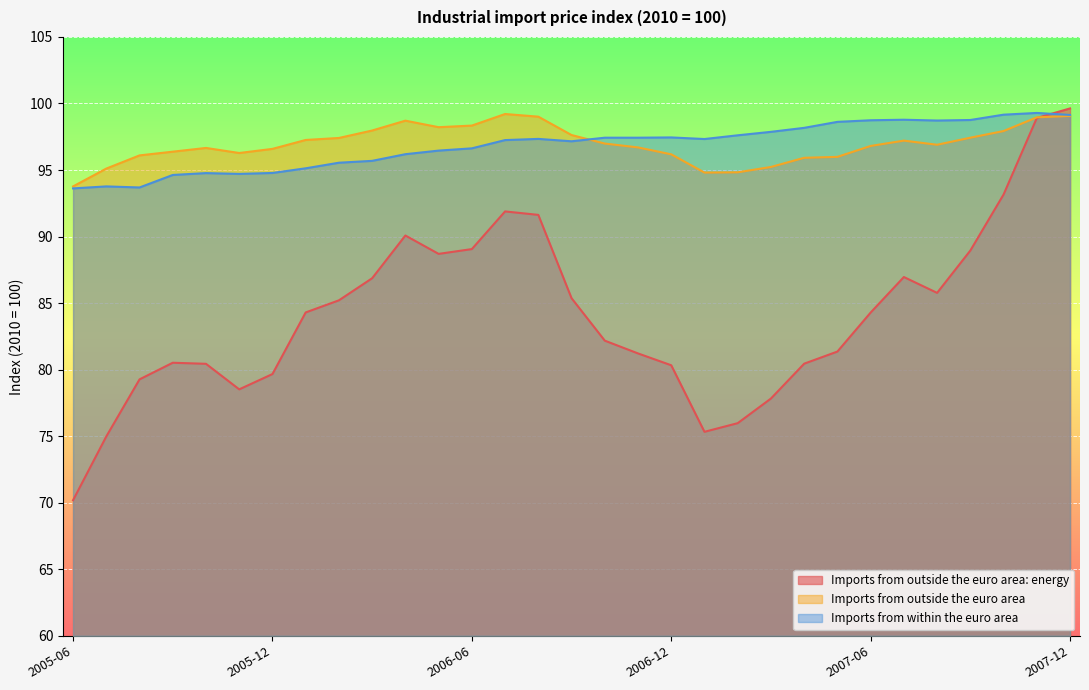

Rank the categories by Imports from within the euro area value from lowest to highest.

2005-06, 2005-08, 2005-07, 2005-09, 2005-11, 2005-10, 2005-12, 2006-01, 2006-02, 2006-03, 2006-04, 2006-05, 2006-06, 2006-09, 2006-07, 2007-01, 2006-08, 2006-10, 2006-11, 2006-12, 2007-02, 2007-03, 2007-04, 2007-05, 2007-08, 2007-06, 2007-09, 2007-07, 2007-12, 2007-10, 2007-11